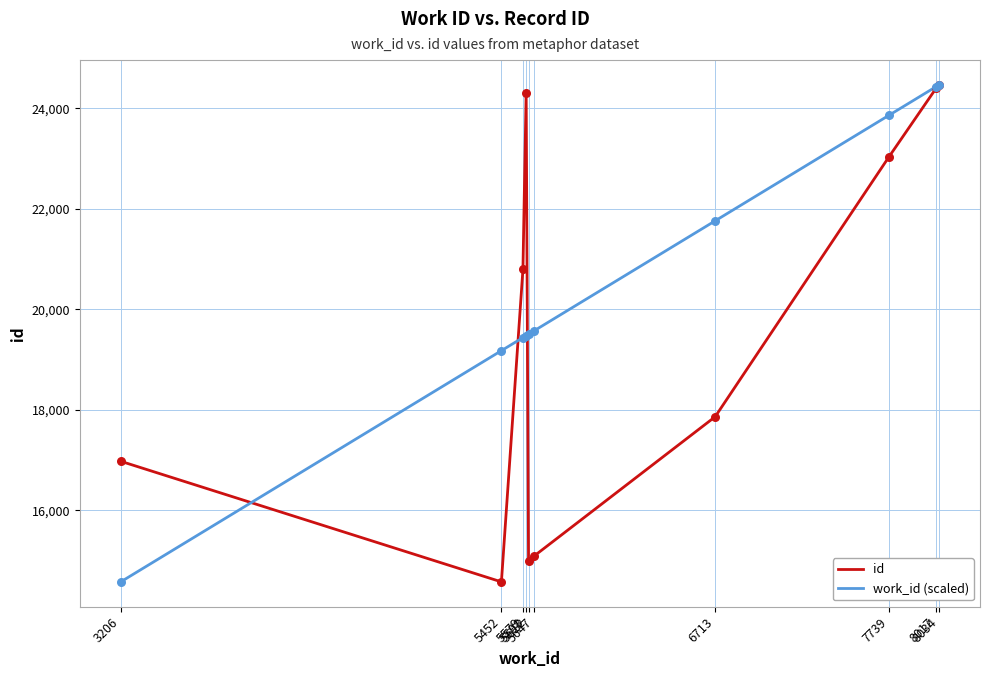

Which series has the largest total across all categories?

work_id (scaled)